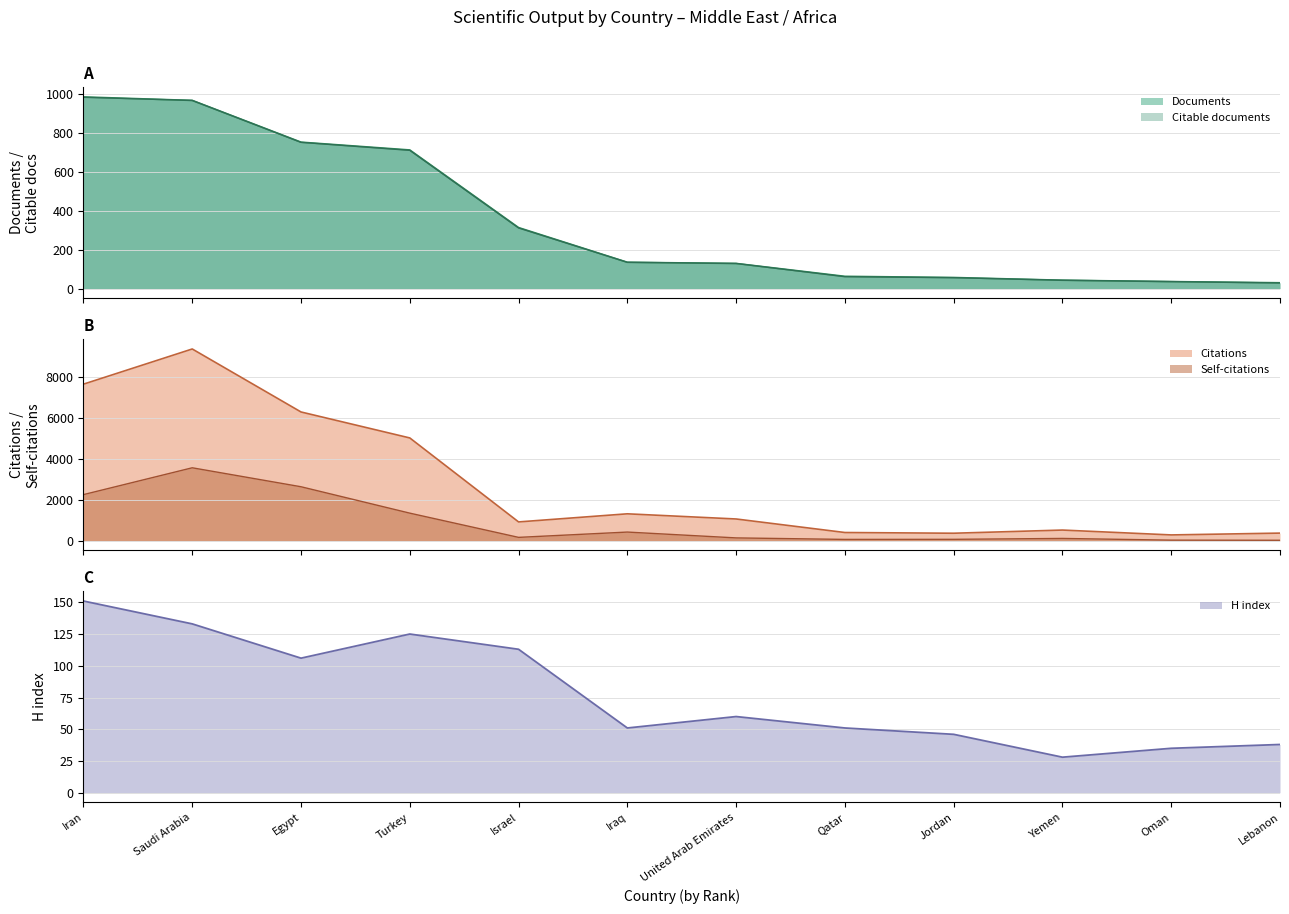

Does the chart have visible grid lines?

Yes